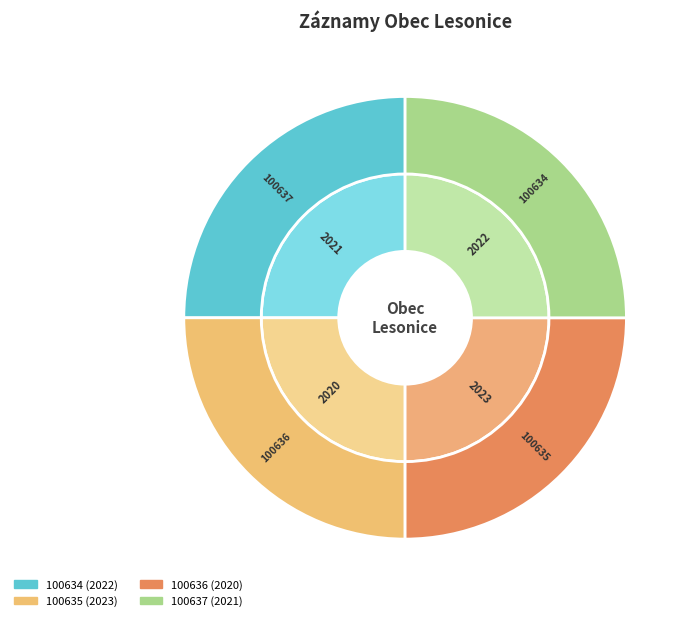

What is the ratio of the value at 100636 to the value at 100635?

1.0